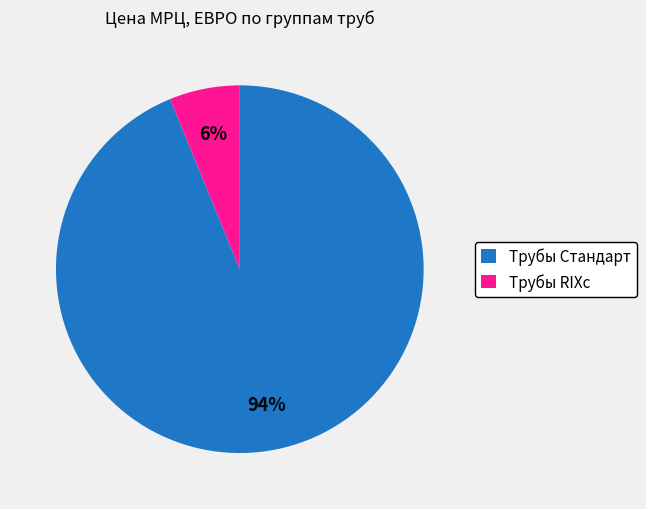

How many slices are in this pie chart?

2